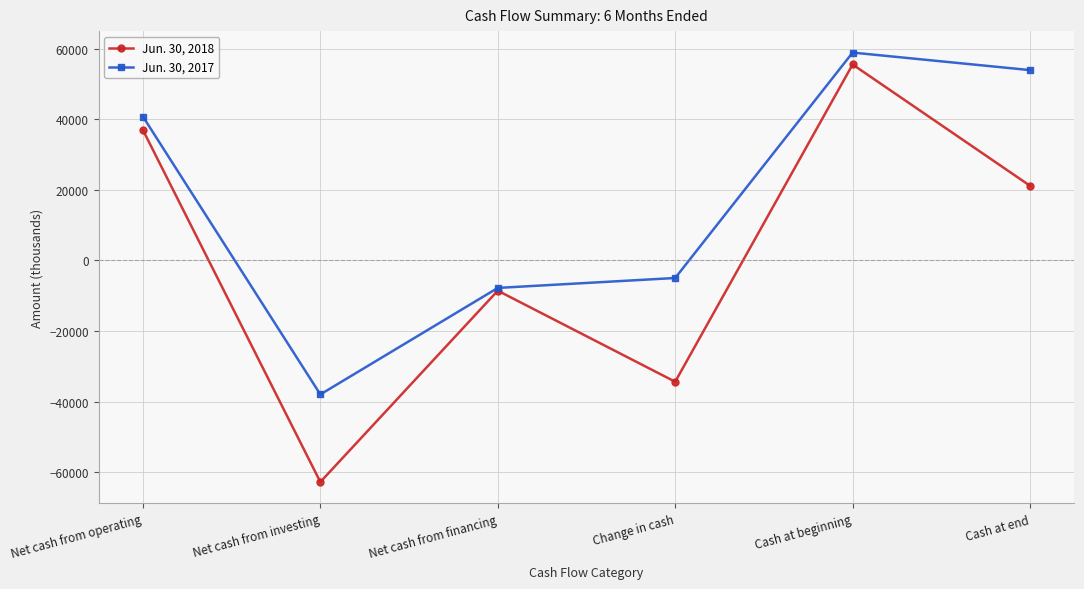

Is the value of Jun. 30, 2018 at Cash at end greater than the value of Jun. 30, 2017 at Net cash from financing?

Yes